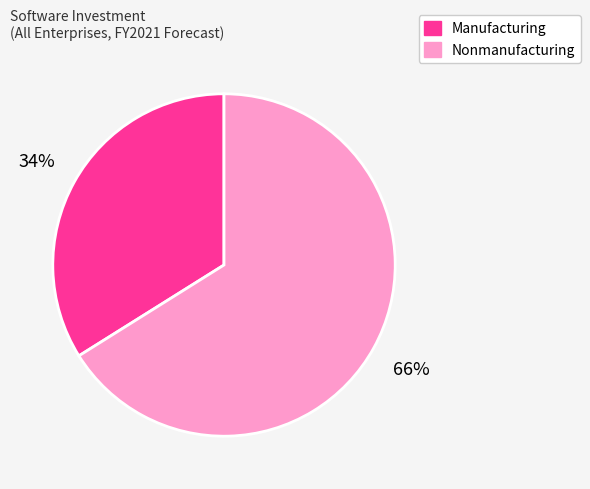

What is the smallest slice in the pie chart?

Manufacturing